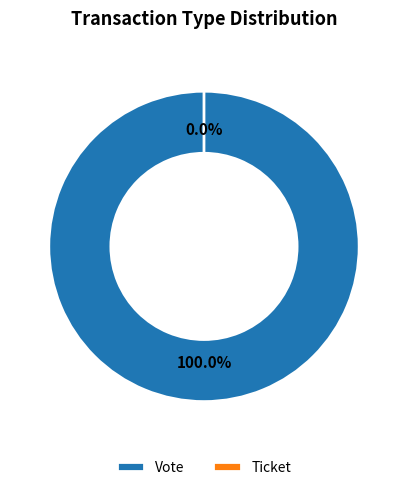

Is there a majority slice in this chart?

Yes